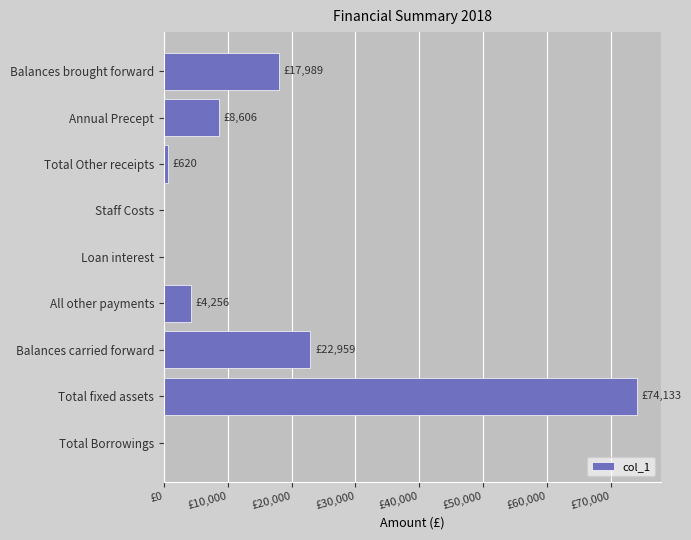

At which category does the chart reach its peak across all series?

Total fixed assets